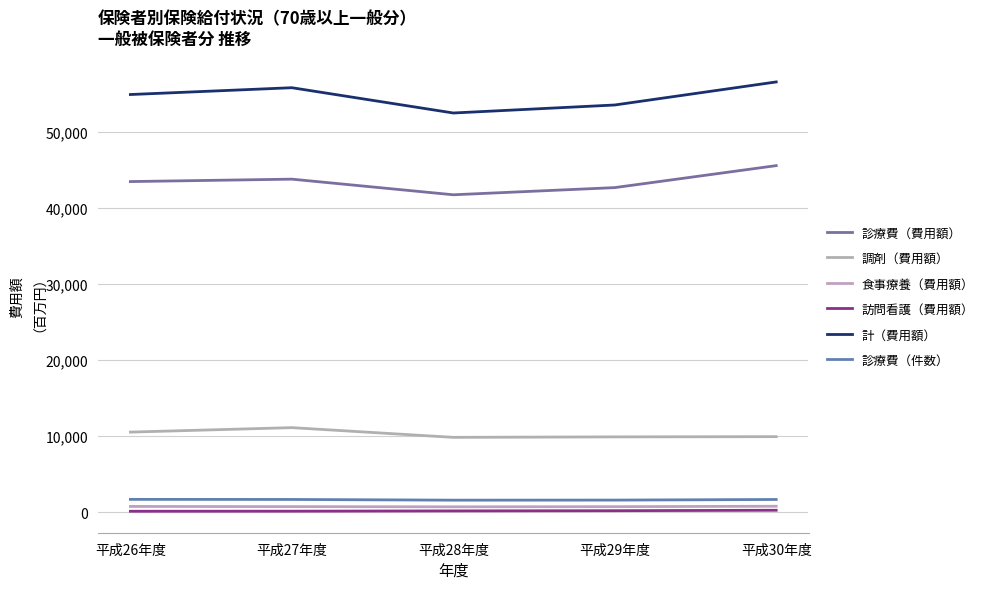

True or false: 調剤（費用額） and 診療費（費用額） cross at least once.

False